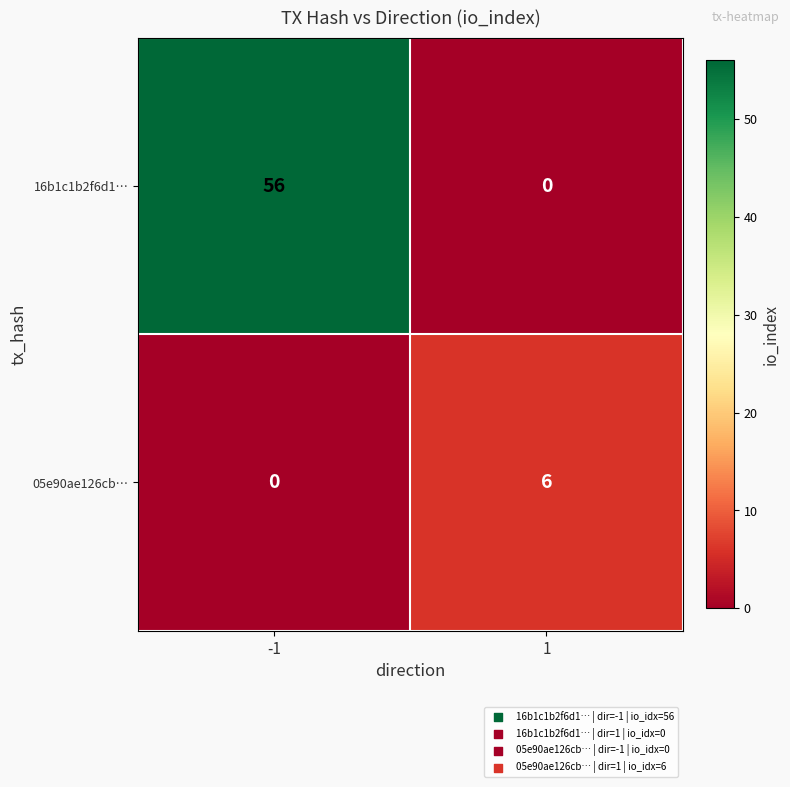

Reading right to left, what are all the values shown in this chart?

16b1c1b2f6d1…: 0	56
05e90ae126cb…: 6	0